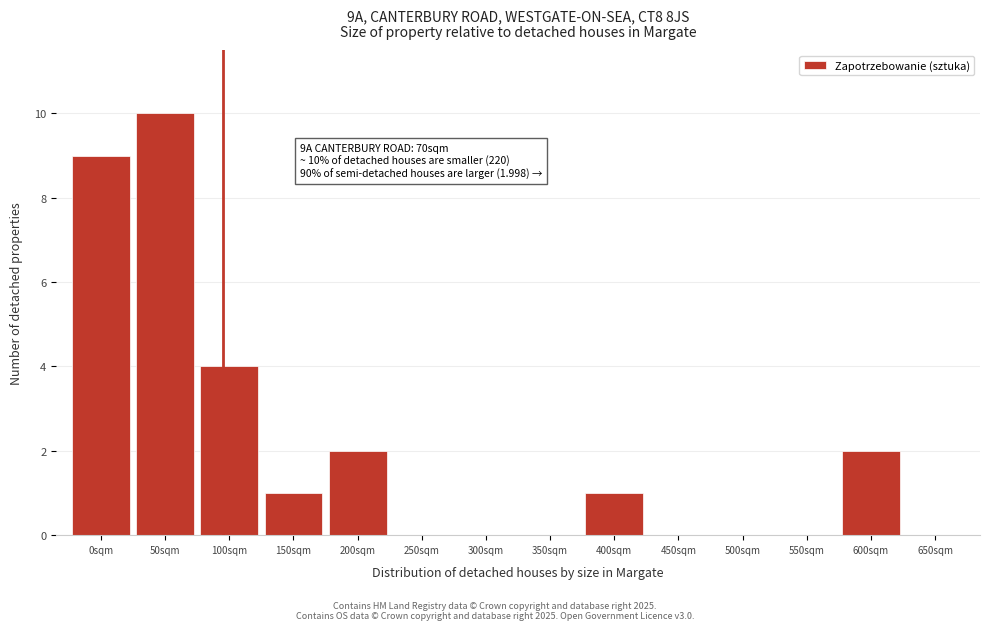

Reading left to right, list all the values displayed in this chart.

0sqm=9	50sqm=10	100sqm=4	150sqm=1	200sqm=2	250sqm=0	300sqm=0	350sqm=0	400sqm=1	450sqm=0	500sqm=0	550sqm=0	600sqm=2	650sqm=0